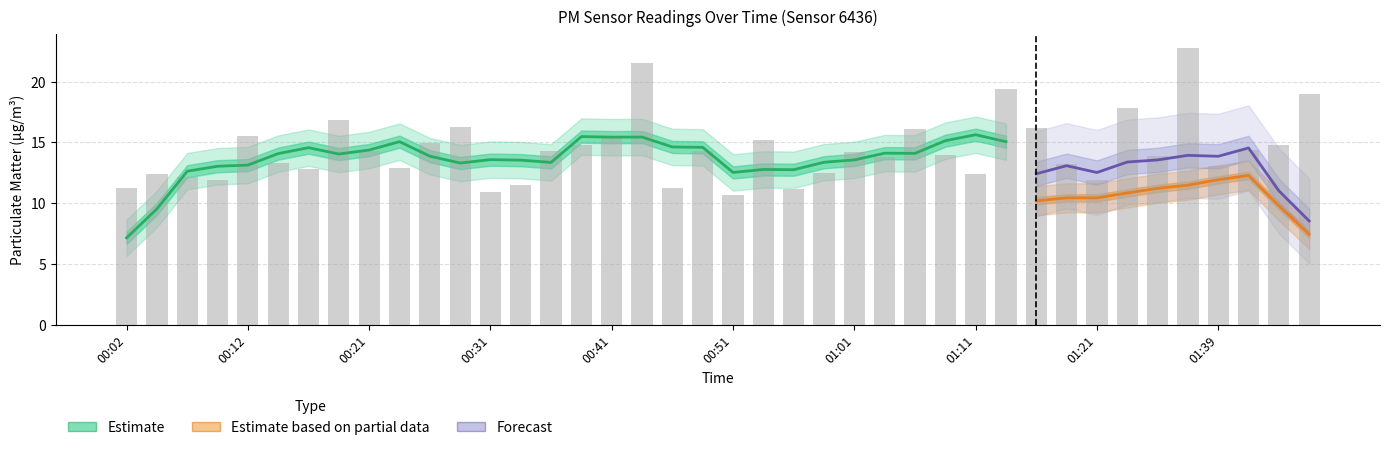

What is the difference between the maximum and second lowest values?

11.9